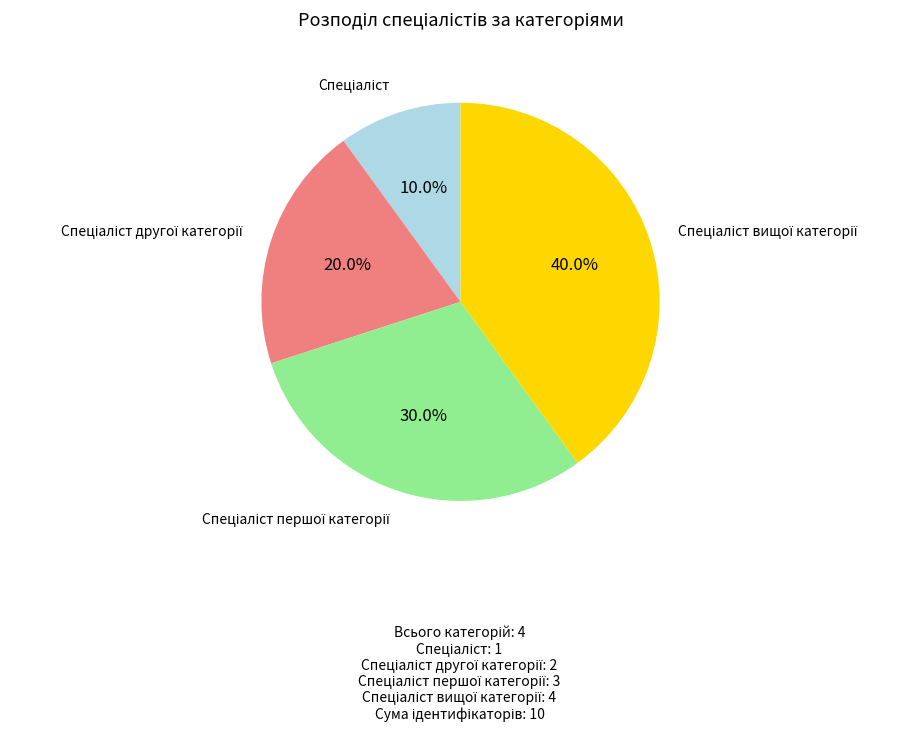

Is there any slice that represents more than half of the pie?

No